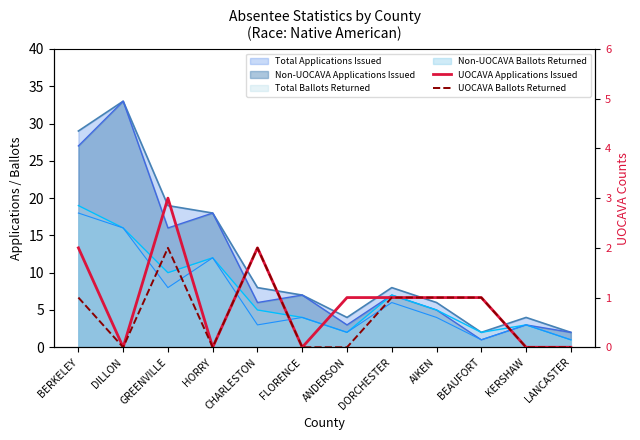

Reading left to right, extract all data points from this chart.

UOCAVA Applications Issued: 2	0	3	0	2	0	1	1	1	1	0	0
UOCAVA Ballots Returned: 1	0	2	0	2	0	0	1	1	1	0	0